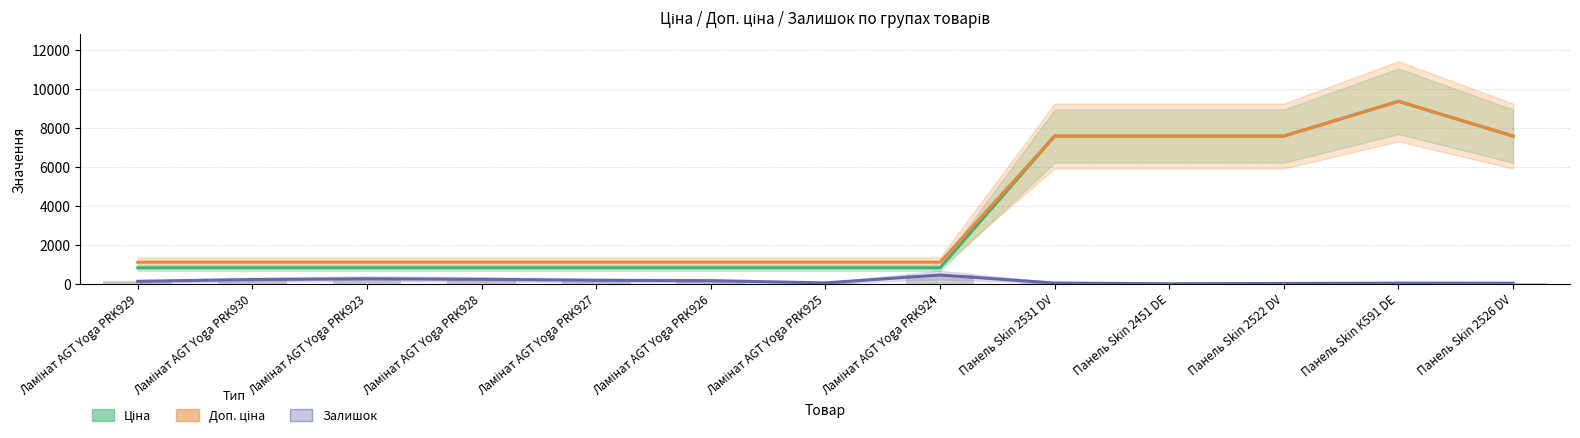

Reading right to left, transcribe all the data shown in this chart.

Ціна: Панель Skin 2526 DV=7596.5	Панель Skin К591 DE=9384.0	Панель Skin 2522 DV=7596.5	Панель Skin 2451 DE=7596.5	Панель Skin 2531 DV=7596.5	Ламінат AGT Yoga PRK924=818.5	Ламінат AGT Yoga PRK925=818.5	Ламінат AGT Yoga PRK926=818.5	Ламінат AGT Yoga PRK927=818.5	Ламінат AGT Yoga PRK928=818.5	Ламінат AGT Yoga PRK923=818.5	Ламінат AGT Yoga PRK930=818.5	Ламінат AGT Yoga PRK929=818.5
Доп. ціна: Панель Skin 2526 DV=7596.5	Панель Skin К591 DE=9384.0	Панель Skin 2522 DV=7596.5	Панель Skin 2451 DE=7596.5	Панель Skin 2531 DV=7596.5	Ламінат AGT Yoga PRK924=1109.2	Ламінат AGT Yoga PRK925=1109.2	Ламінат AGT Yoga PRK926=1109.2	Ламінат AGT Yoga PRK927=1109.2	Ламінат AGT Yoga PRK928=1109.2	Ламінат AGT Yoga PRK923=1109.2	Ламінат AGT Yoga PRK930=1109.2	Ламінат AGT Yoga PRK929=1109.2
Залишок: Панель Skin 2526 DV=30.0	Панель Skin К591 DE=34.0	Панель Skin 2522 DV=16.0	Панель Skin 2451 DE=0.0	Панель Skin 2531 DV=39.0	Ламінат AGT Yoga PRK924=451.0	Ламінат AGT Yoga PRK925=46.0	Ламінат AGT Yoga PRK926=159.0	Ламінат AGT Yoga PRK927=178.0	Ламінат AGT Yoga PRK928=229.0	Ламінат AGT Yoga PRK923=256.0	Ламінат AGT Yoga PRK930=215.0	Ламінат AGT Yoga PRK929=125.0